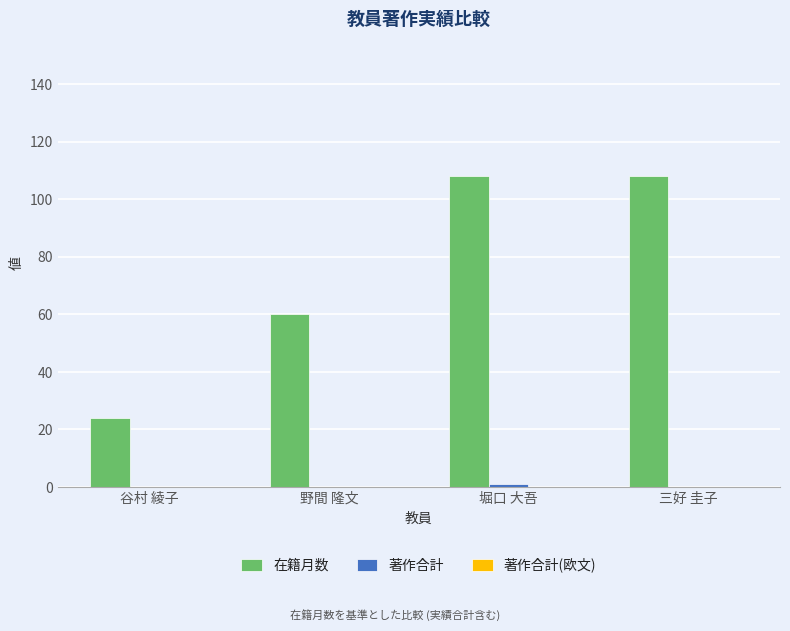

At which label is 在籍月数 closest to 66?

野間 隆文